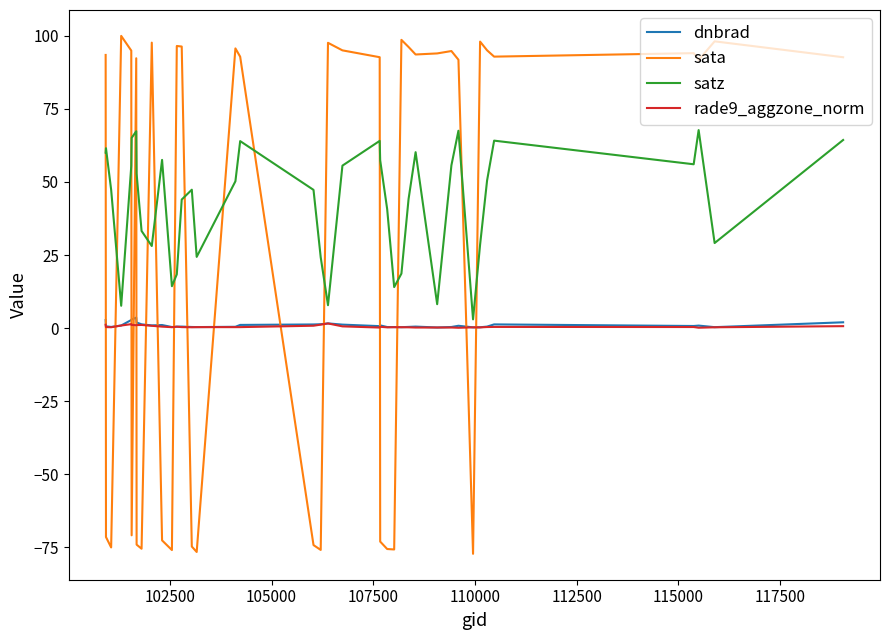

True or false: rade9_aggzone_norm and sata intersect in this chart.

True